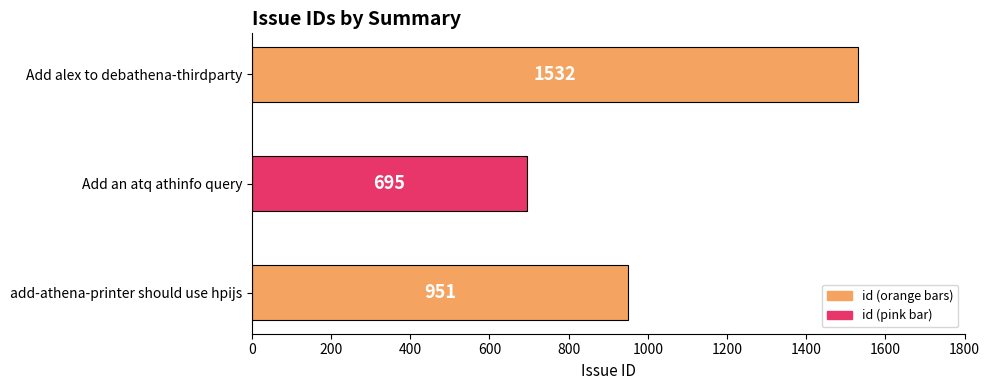

Does the chart contain stacked bars?

No